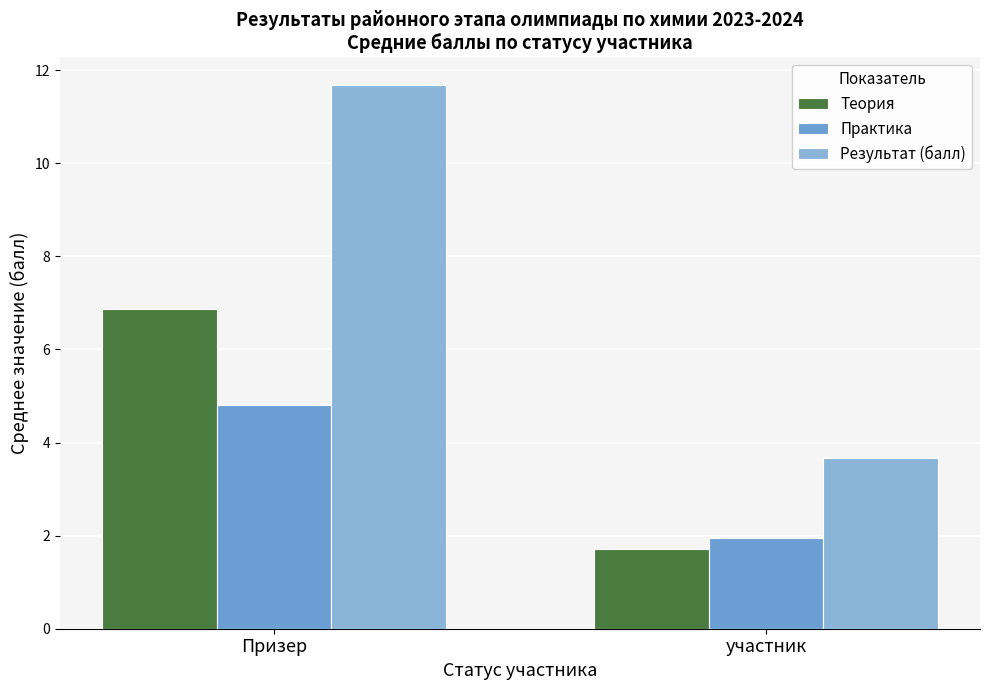

Reading left to right, transcribe all the data shown in this chart.

Теория: 6.9	1.7
Практика: 4.8	2.0
Результат (балл): 11.7	3.7